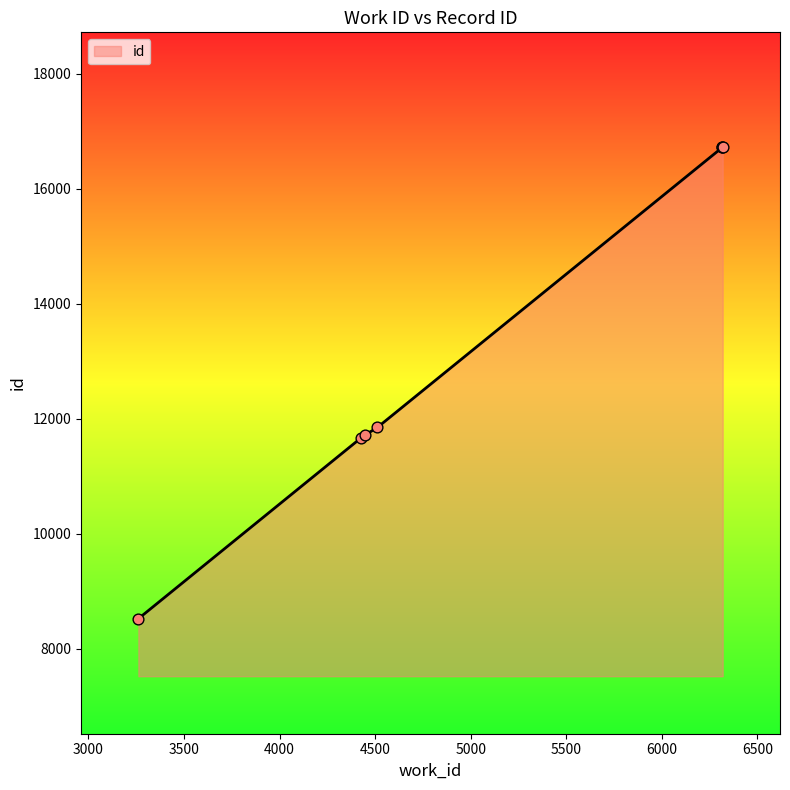

What is the difference between the maximum and second lowest values?

5057